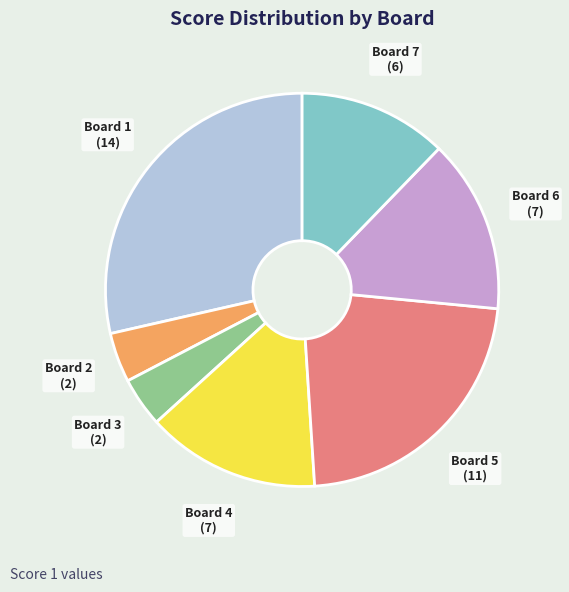

How many slices are in this pie chart?

7